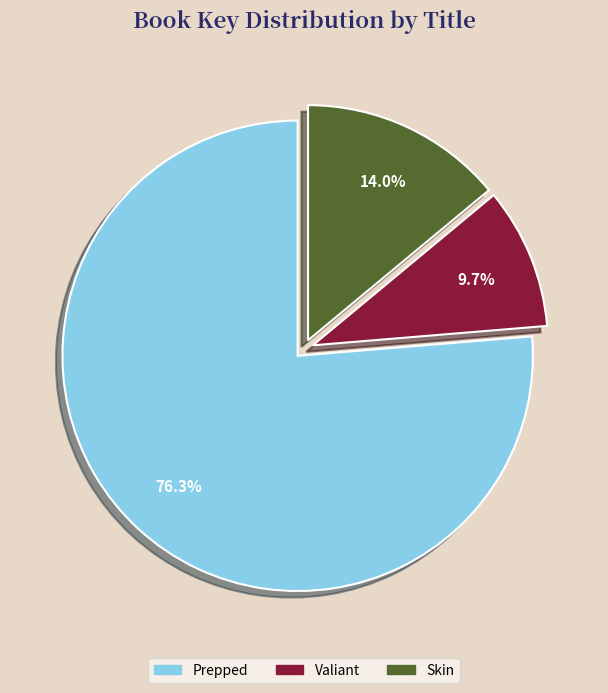

How many segments does this pie chart have?

3